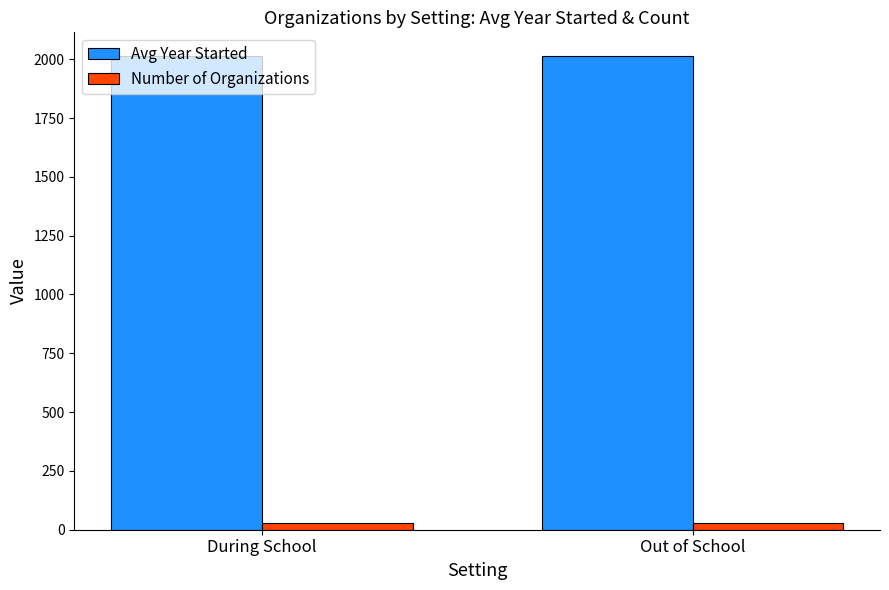

Rank the series at During School from highest to lowest value.

Avg Year Started, Number of Organizations